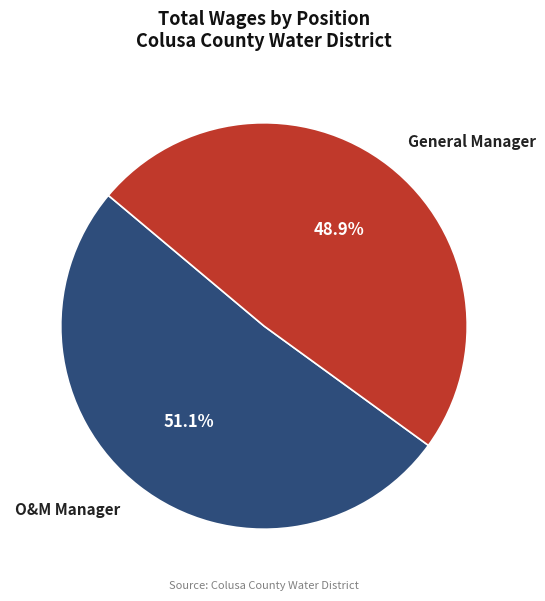

What percentage is the General Manager slice, to the nearest percent?

49%